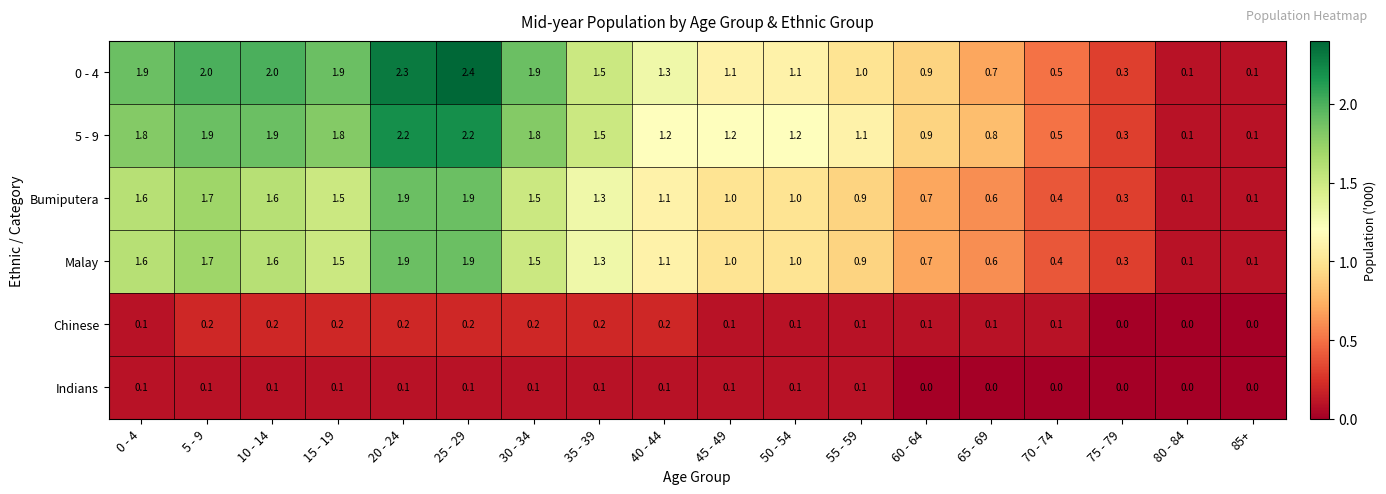

What is the maximum value for 0 - 4?

2.4